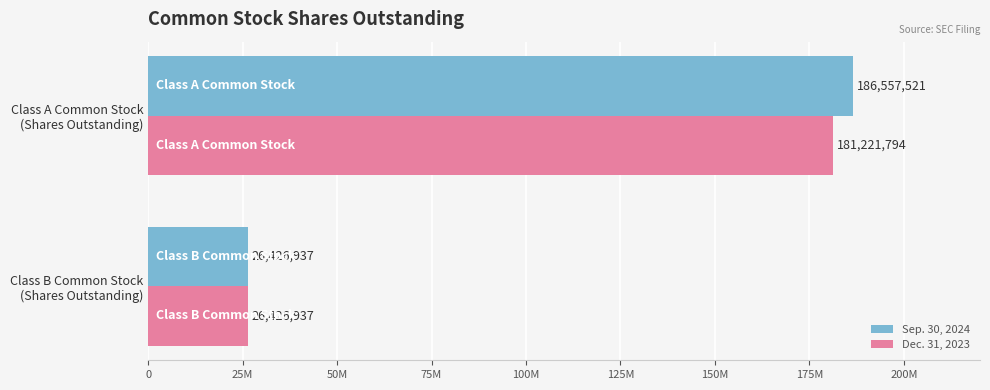

What are all the series names shown in the legend?

Sep. 30, 2024, Dec. 31, 2023